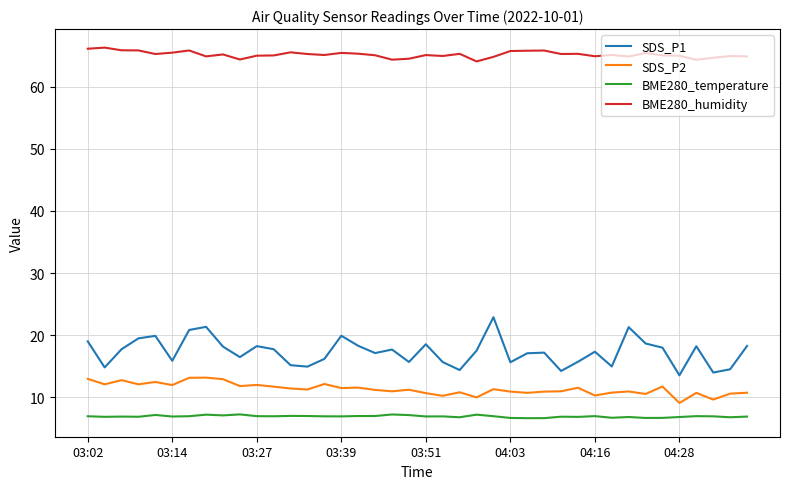

Which series has the widest spread of values?

SDS_P1